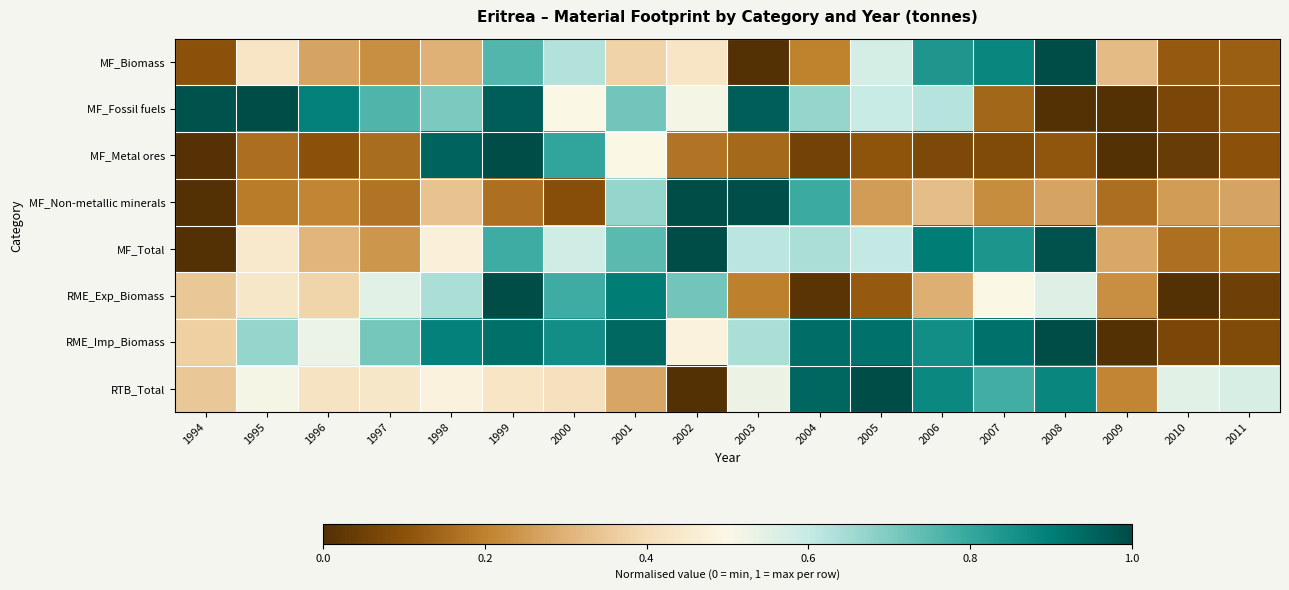

Reading right to left, what are all the values shown in this chart?

MF_Biomass: 2011=0.1	2010=0.1	2009=0.3	2008=1.0	2007=0.9	2006=0.8	2005=0.6	2004=0.2	2003=0.0	2002=0.4	2001=0.4	2000=0.6	1999=0.8	1998=0.3	1997=0.2	1996=0.3	1995=0.4	1994=0.1
MF_Fossil fuels: 2011=0.1	2010=0.1	2009=0.0	2008=0.0	2007=0.1	2006=0.6	2005=0.6	2004=0.7	2003=1.0	2002=0.5	2001=0.7	2000=0.5	1999=1.0	1998=0.7	1997=0.8	1996=0.9	1995=1.0	1994=1.0
MF_Metal ores: 2011=0.1	2010=0.0	2009=0.0	2008=0.1	2007=0.1	2006=0.1	2005=0.1	2004=0.1	2003=0.1	2002=0.2	2001=0.5	2000=0.8	1999=1.0	1998=0.9	1997=0.2	1996=0.1	1995=0.2	1994=0.0
MF_Non-metallic minerals: 2011=0.3	2010=0.3	2009=0.2	2008=0.3	2007=0.2	2006=0.3	2005=0.3	2004=0.8	2003=1.0	2002=1.0	2001=0.7	2000=0.1	1999=0.2	1998=0.3	1997=0.2	1996=0.2	1995=0.2	1994=0.0
MF_Total: 2011=0.2	2010=0.2	2009=0.3	2008=1.0	2007=0.8	2006=0.9	2005=0.6	2004=0.6	2003=0.6	2002=1.0	2001=0.7	2000=0.6	1999=0.8	1998=0.5	1997=0.2	1996=0.3	1995=0.4	1994=0.0
RME_Exp_Biomass: 2011=0.1	2010=0.0	2009=0.2	2008=0.6	2007=0.5	2006=0.3	2005=0.1	2004=0.0	2003=0.2	2002=0.7	2001=0.9	2000=0.8	1999=1.0	1998=0.6	1997=0.6	1996=0.4	1995=0.4	1994=0.3
RME_Imp_Biomass: 2011=0.1	2010=0.1	2009=0.0	2008=1.0	2007=0.9	2006=0.9	2005=0.9	2004=0.9	2003=0.6	2002=0.5	2001=0.9	2000=0.9	1999=0.9	1998=0.9	1997=0.7	1996=0.5	1995=0.7	1994=0.4
RTB_Total: 2011=0.6	2010=0.5	2009=0.2	2008=0.9	2007=0.8	2006=0.9	2005=1.0	2004=0.9	2003=0.5	2002=0.0	2001=0.3	2000=0.4	1999=0.4	1998=0.5	1997=0.4	1996=0.4	1995=0.5	1994=0.4